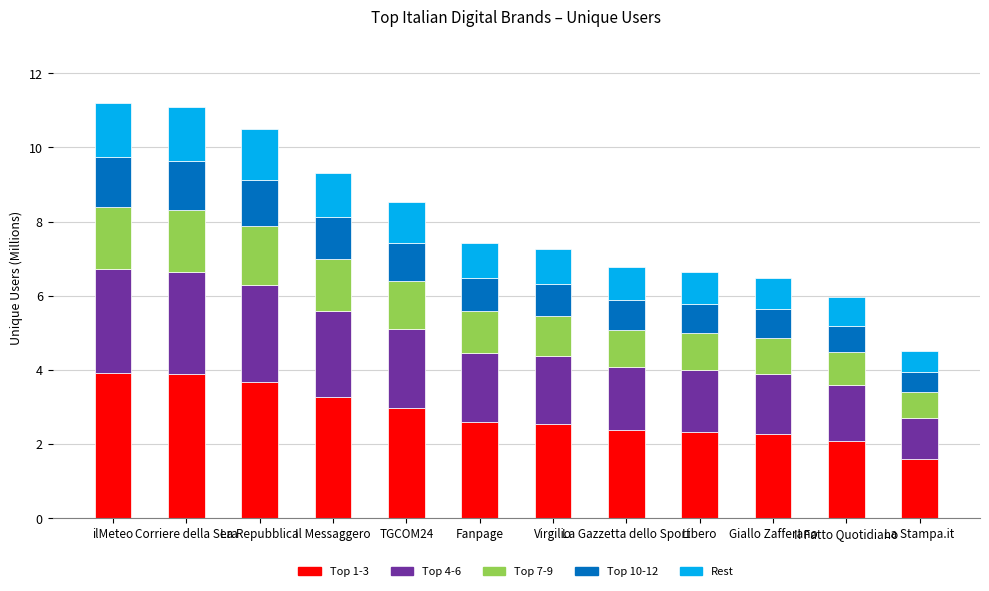

Is it true that Top 1-3 equals 1.6 at La Stampa.it?

True